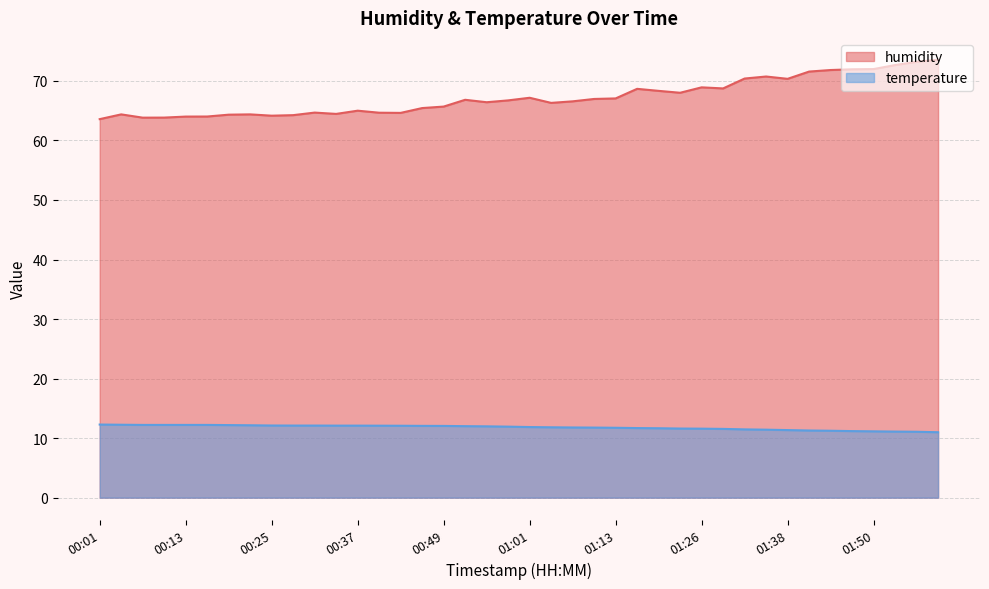

Reading right to left, transcribe all the data shown in this chart.

humidity: 01:59=73.5	01:56=73.2	01:53=72.7	01:50=72.0	01:47=72.0	01:44=71.8	01:41=71.6	01:38=70.3	01:35=70.7	01:32=70.4	01:29=68.7	01:26=68.9	01:23=68.0	01:20=68.3	01:16=68.7	01:13=67.1	01:10=67.0	01:07=66.6	01:04=66.3	01:01=67.2	00:58=66.7	00:55=66.4	00:52=66.8	00:49=65.7	00:46=65.4	00:43=64.6	00:40=64.7	00:37=65.0	00:34=64.5	00:31=64.7	00:28=64.2	00:25=64.2	00:22=64.4	00:19=64.3	00:16=64.0	00:13=64.0	00:10=63.8	00:07=63.8	00:04=64.4	00:01=63.6
temperature: 01:59=11.0	01:56=11.1	01:53=11.1	01:50=11.1	01:47=11.2	01:44=11.2	01:41=11.3	01:38=11.3	01:35=11.4	01:32=11.5	01:29=11.6	01:26=11.6	01:23=11.6	01:20=11.7	01:16=11.7	01:13=11.7	01:10=11.8	01:07=11.8	01:04=11.8	01:01=11.9	00:58=11.9	00:55=12.0	00:52=12.0	00:49=12.1	00:46=12.1	00:43=12.1	00:40=12.1	00:37=12.1	00:34=12.1	00:31=12.1	00:28=12.1	00:25=12.1	00:22=12.2	00:19=12.2	00:16=12.2	00:13=12.2	00:10=12.2	00:07=12.2	00:04=12.2	00:01=12.3